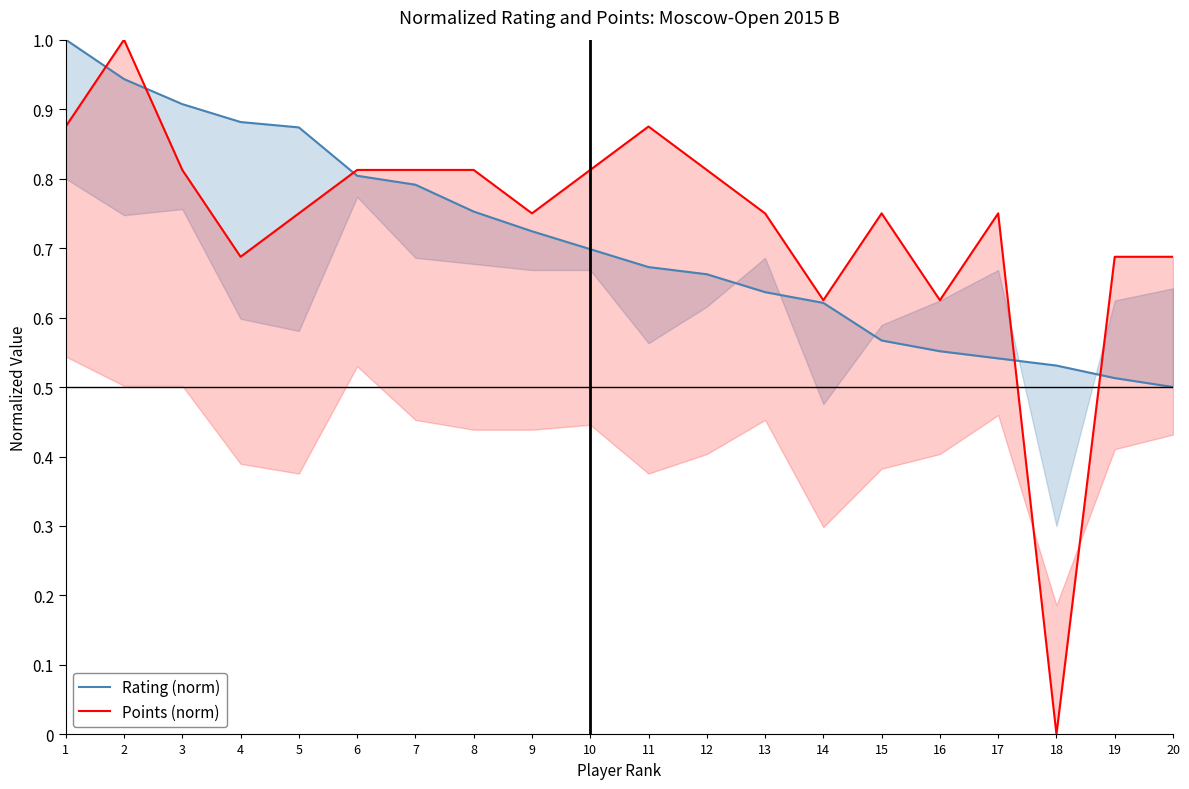

List the labels in order of Points (norm) value, smallest first.

18, 14, 16, 4, 19, 20, 5, 9, 13, 15, 17, 3, 6, 7, 8, 10, 12, 1, 11, 2